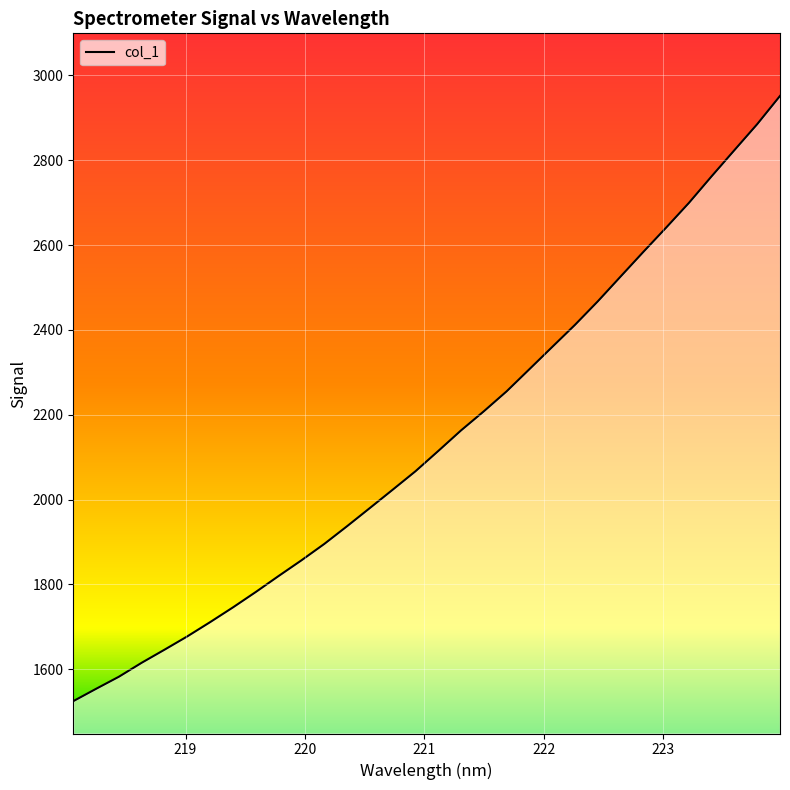

True or false: the data has more than 1 interior local peaks.

False